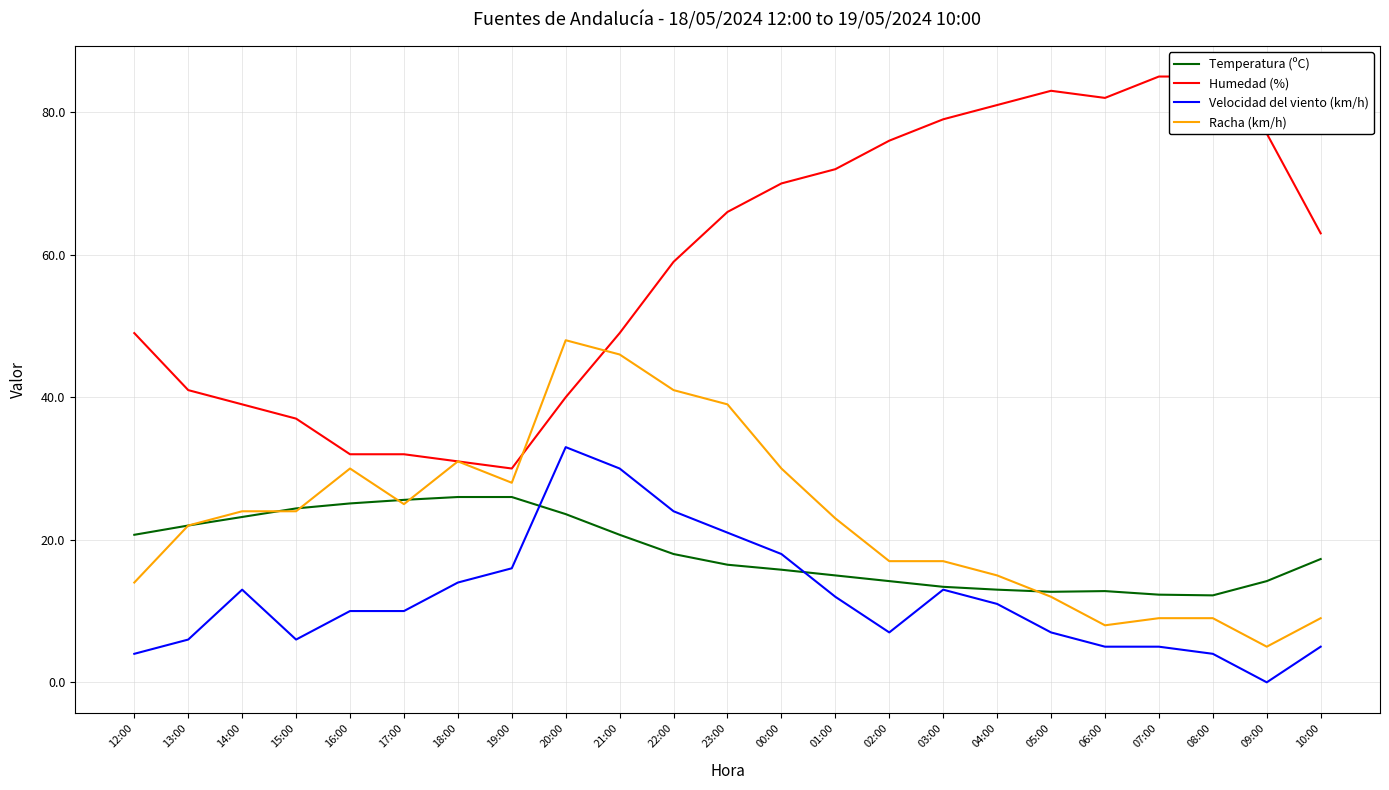

The Velocidad del viento (km/h) series shows 21.0 at 23:00. True or false?

True